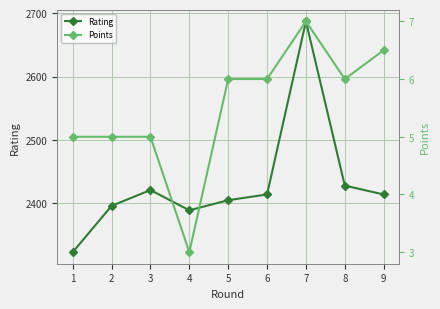

Where is Rating nearest to the value 2505?

8